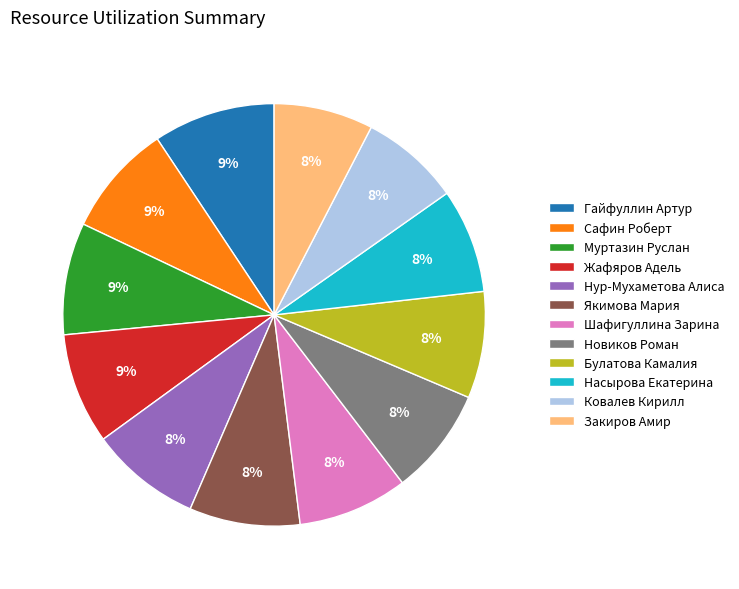

Is it true that Жафяров Адель is 9% of the pie?

True